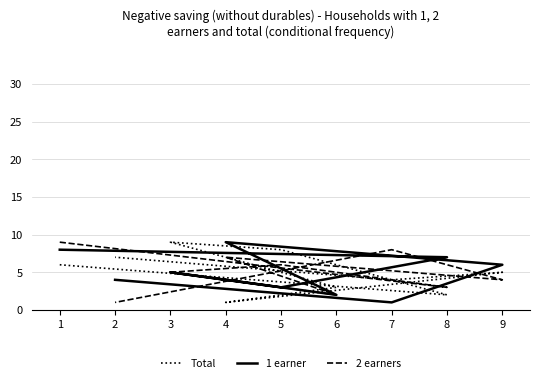

Which series has the largest range (max minus min)?

Total